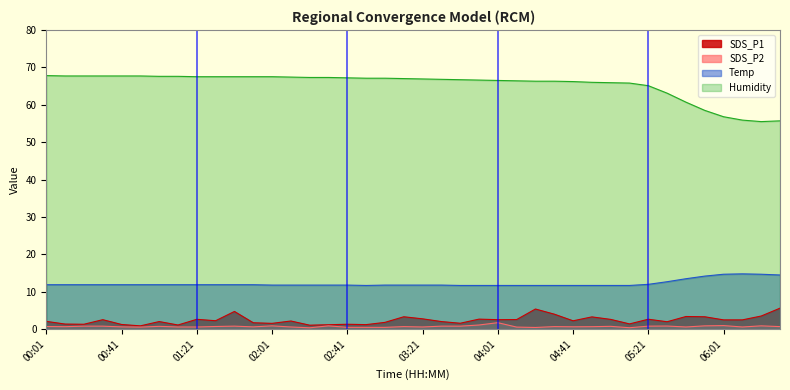

True or false: SDS_P2 and SDS_P1 intersect in this chart.

False